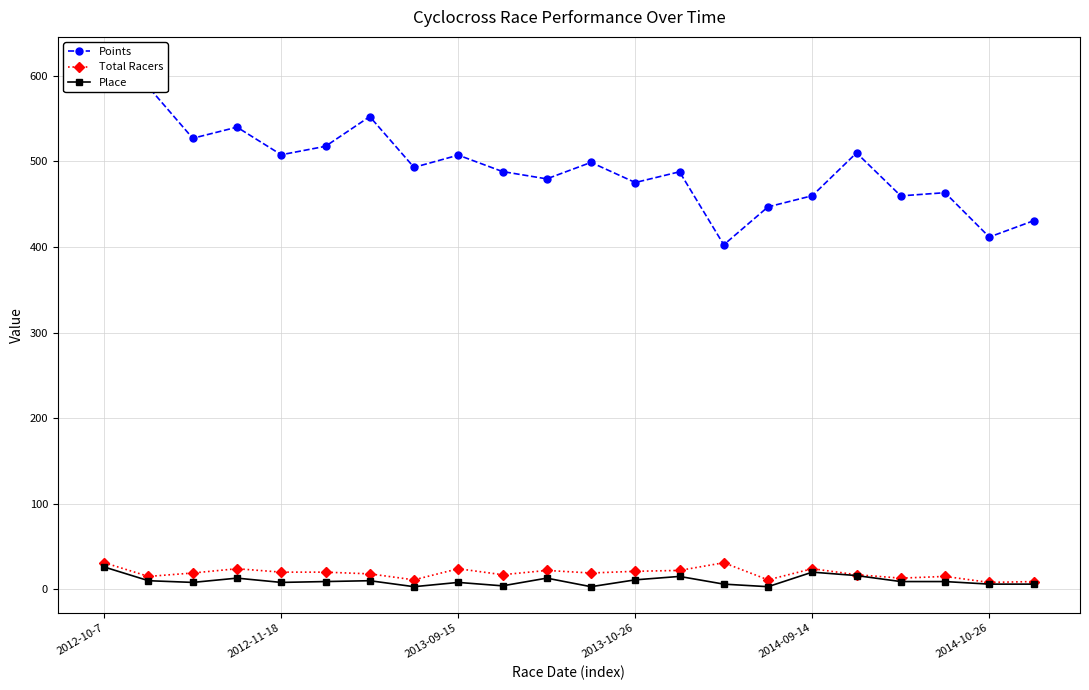

True or false: Place has more than 2 interior local peaks.

True